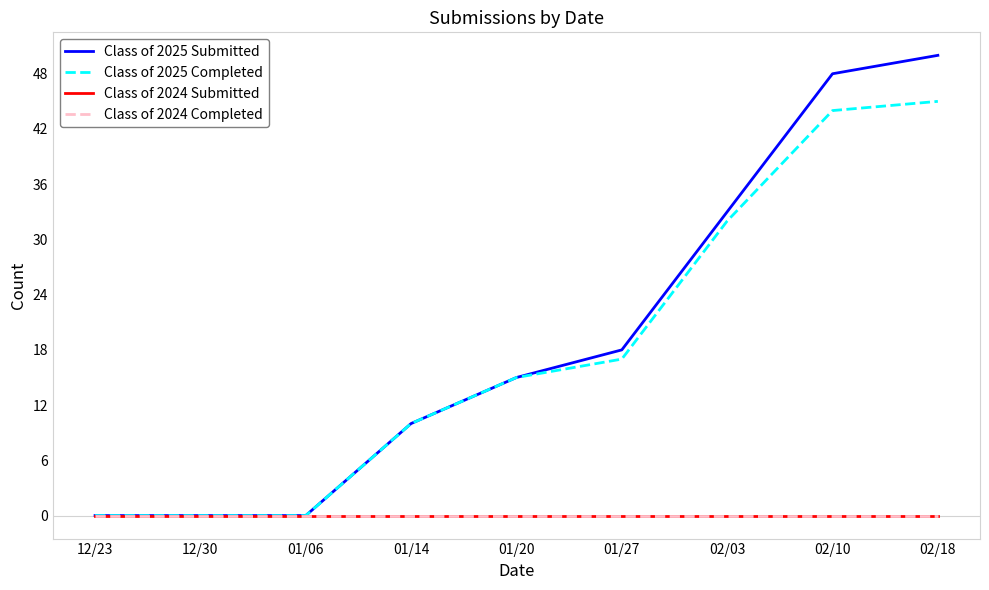

Does the chart display data point markers on the line(s)?

No